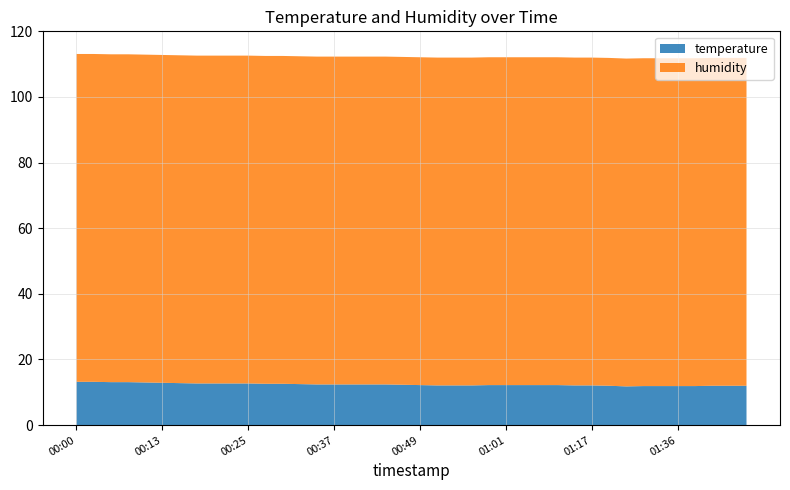

Reading left to right, transcribe all the data shown in this chart.

temperature: 00:00=13.2	00:03=13.2	00:05=13.1	00:08=13.1	00:10=13.0	00:13=12.9	00:15=12.8	00:17=12.7	00:20=12.7	00:22=12.7	00:25=12.7	00:27=12.6	00:30=12.6	00:32=12.5	00:35=12.4	00:37=12.4	00:39=12.4	00:42=12.4	00:44=12.4	00:47=12.3	00:49=12.2	00:52=12.1	00:54=12.1	00:56=12.1	00:59=12.2	01:01=12.2	01:04=12.2	01:06=12.2	01:09=12.2	01:14=12.1	01:17=12.1	01:20=12.0	01:28=11.8	01:31=11.9	01:33=11.9	01:36=11.9	01:38=11.9	01:41=12.0	01:43=12.0	01:45=12.0
humidity: 00:00=99.9	00:03=99.9	00:05=99.9	00:08=99.9	00:10=99.9	00:13=99.9	00:15=99.9	00:17=99.9	00:20=99.9	00:22=99.9	00:25=99.9	00:27=99.9	00:30=99.9	00:32=99.9	00:35=99.9	00:37=99.9	00:39=99.9	00:42=99.9	00:44=99.9	00:47=99.9	00:49=99.9	00:52=99.9	00:54=99.9	00:56=99.9	00:59=99.9	01:01=99.9	01:04=99.9	01:06=99.9	01:09=99.9	01:14=99.9	01:17=99.9	01:20=99.9	01:28=99.9	01:31=99.9	01:33=99.9	01:36=99.9	01:38=99.9	01:41=99.9	01:43=99.9	01:45=99.9